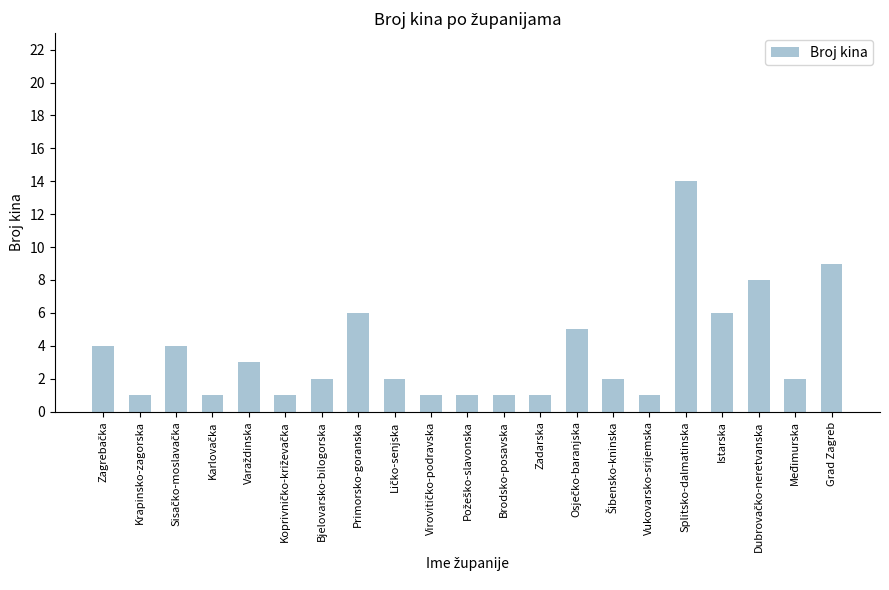

Reading left to right, what are all the values shown in this chart?

4	1	4	1	3	1	2	6	2	1	1	1	1	5	2	1	14	6	8	2	9